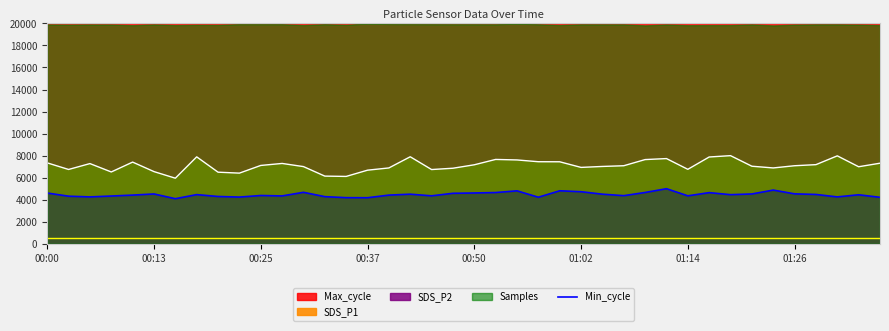

At which category does the chart reach its peak across all series?

29